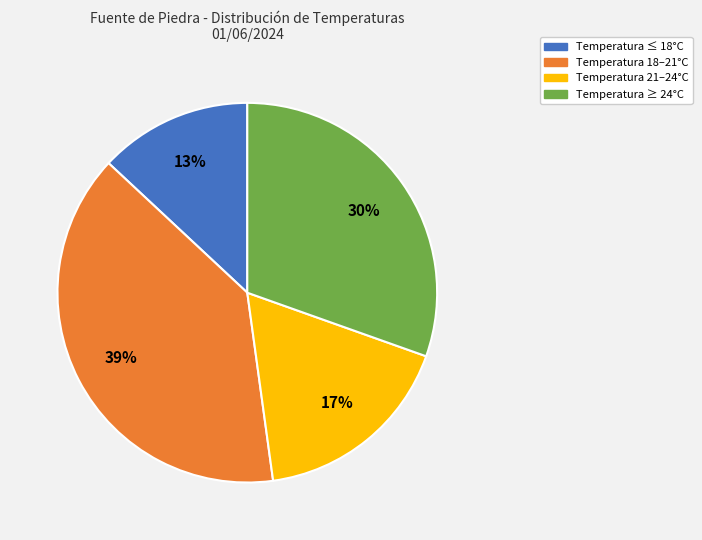

To the nearest percent, what is the difference between the largest and smallest slice percentages?

26%